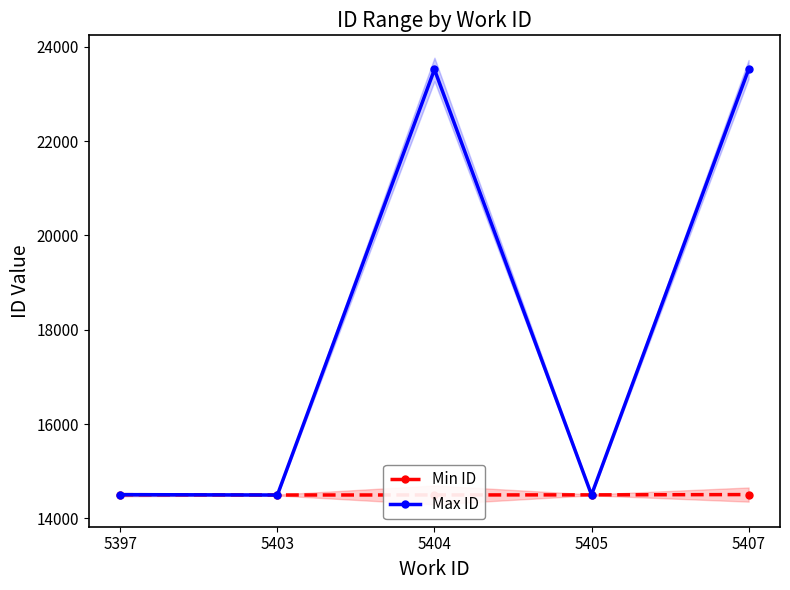

How many lines are shown in the chart?

2